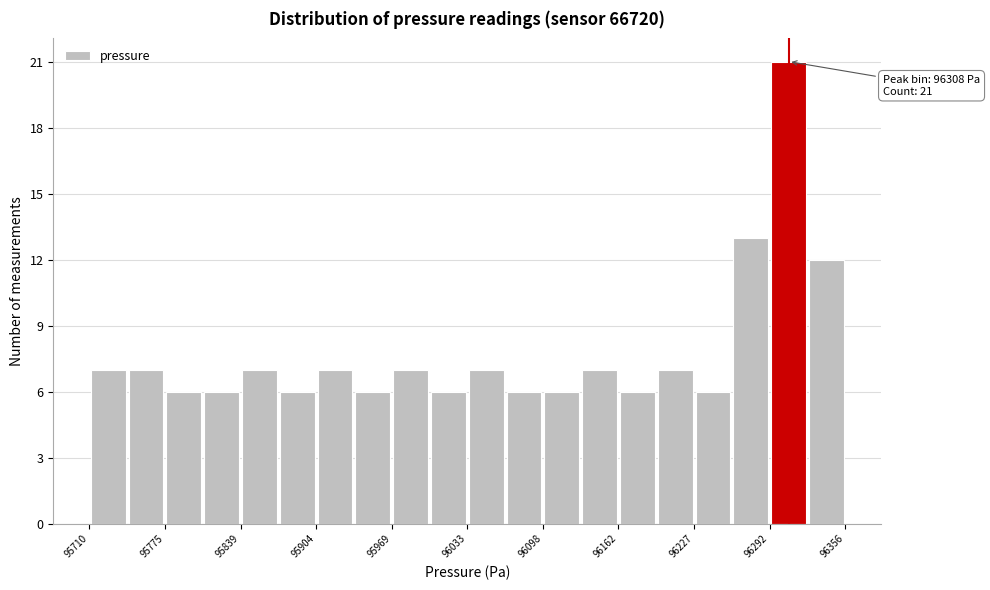

Around what value on the x-axis is the tallest bar? Give the approximate position of its centre, as read against the axis.

96310